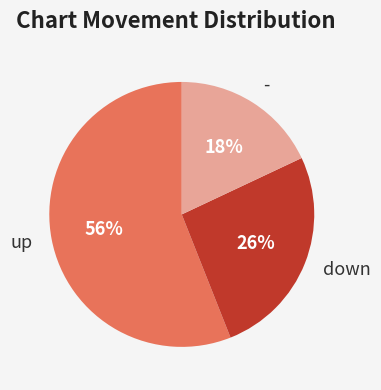

Which category has the smallest portion of the pie?

-